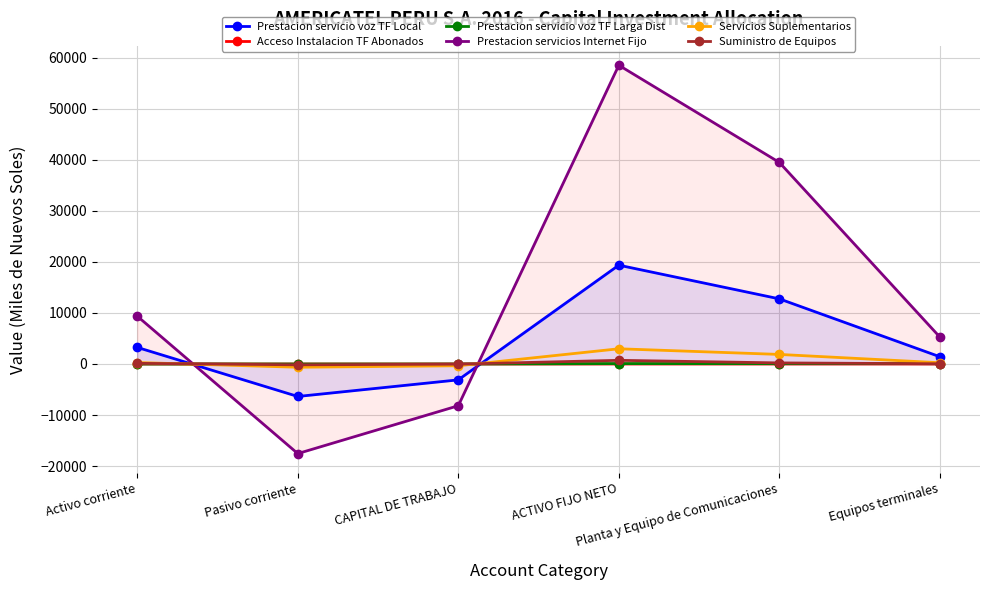

What is the sum of all Acceso Instalacion TF Abonados values?

2.3